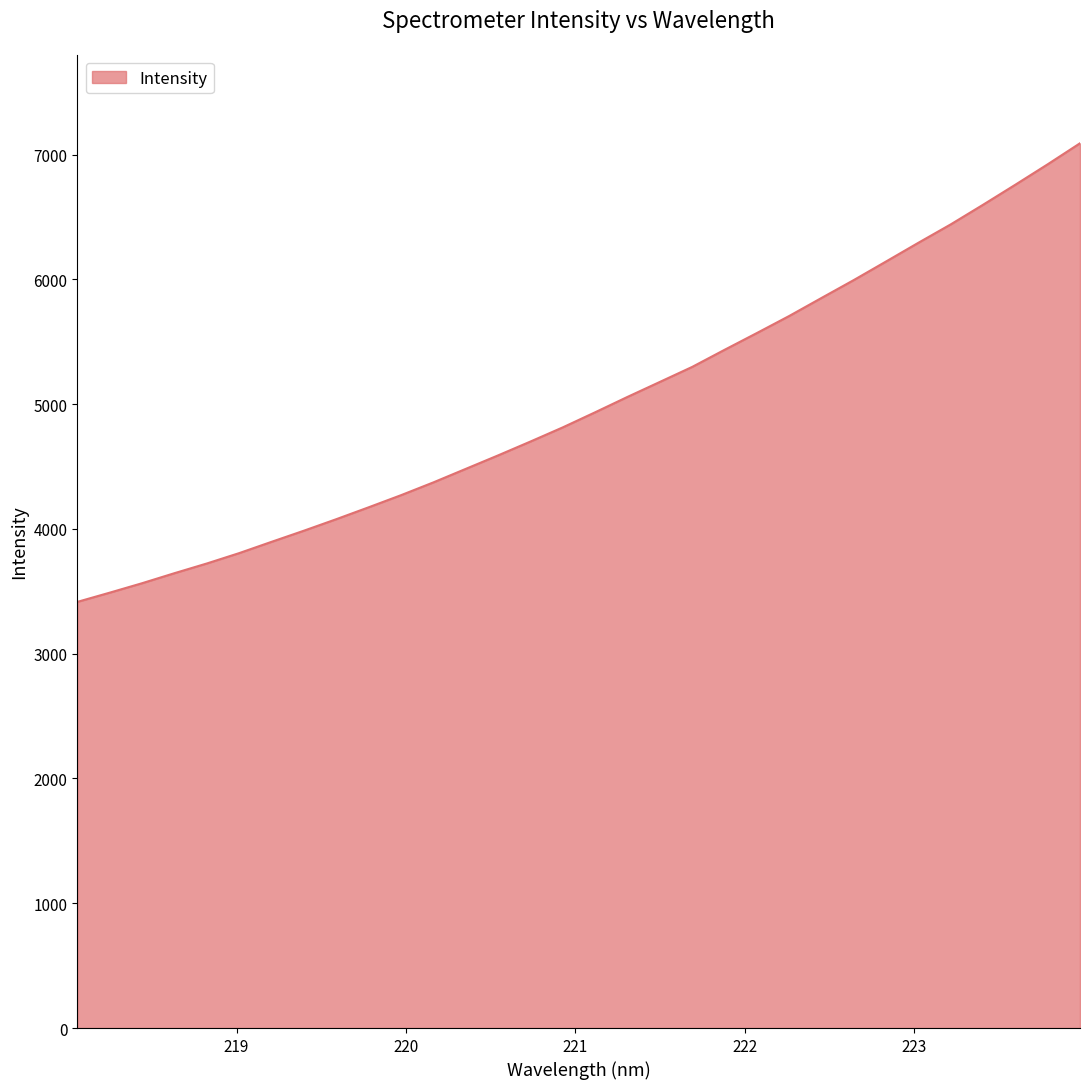

What is the minimum value shown in the chart?

3415.4